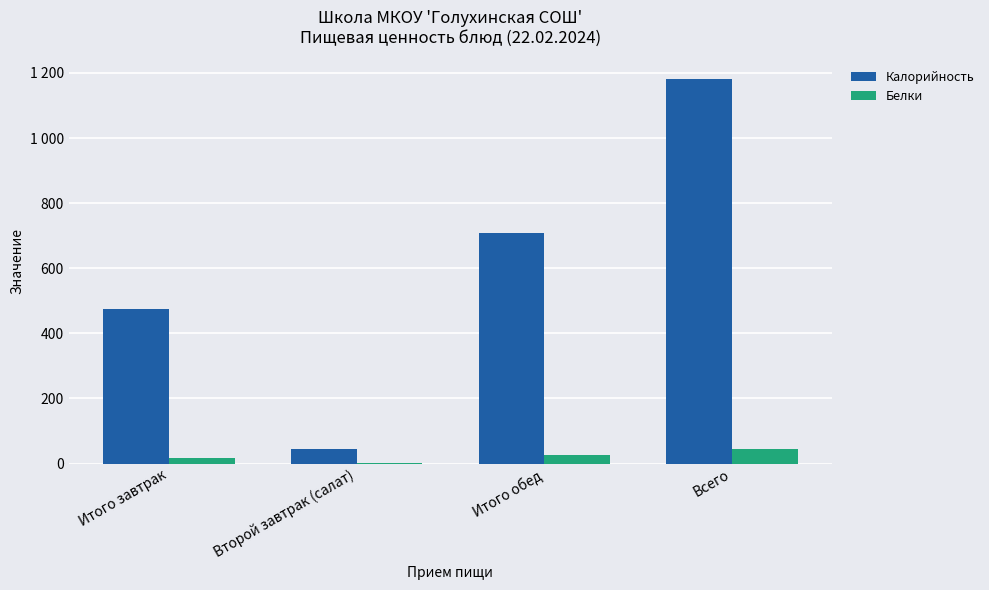

True or false: Белки has a value of 44 at Всего.

True